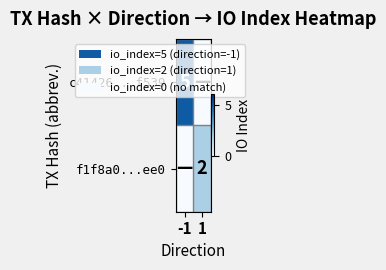

The value of f1f8a0...ee0 at 1 is 1. True or false?

False